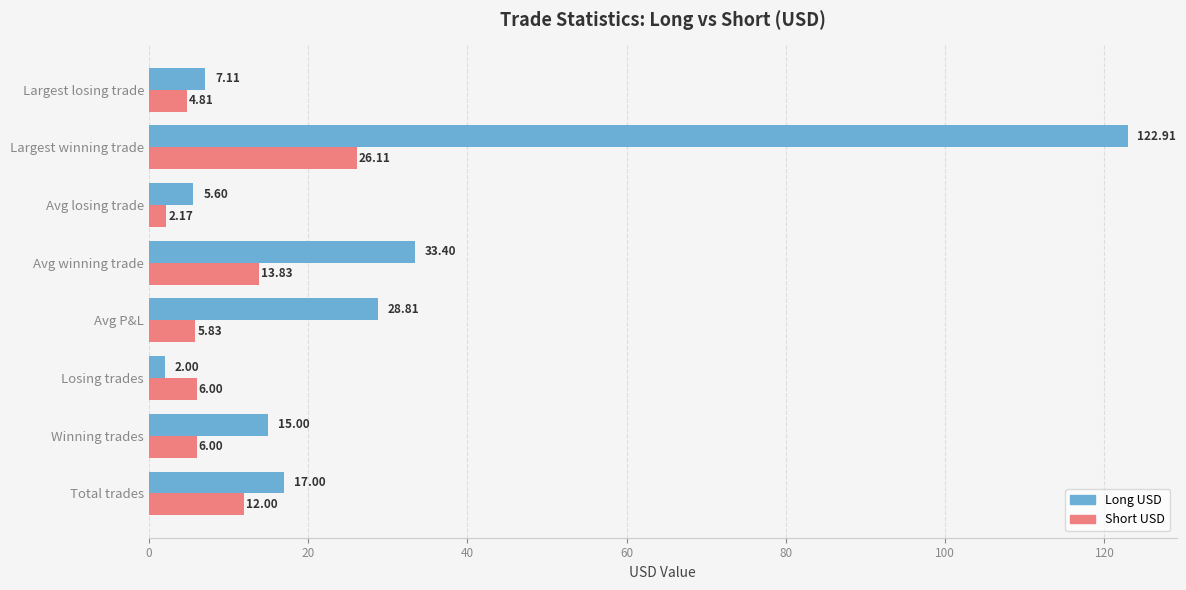

Where is Short USD nearest to the value 14?

Avg winning trade